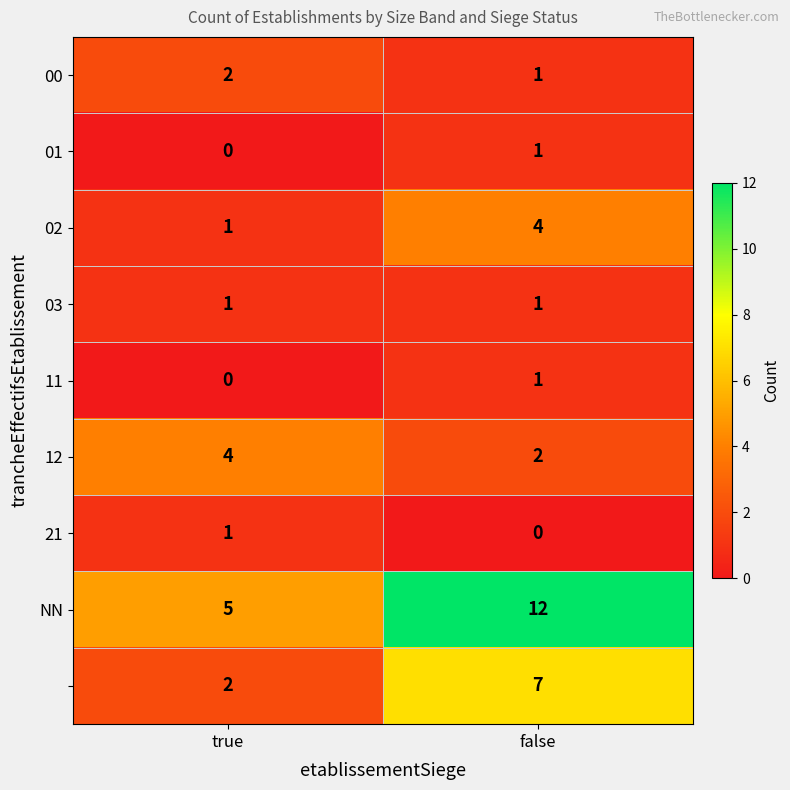

Count the number of categories in the chart.

2